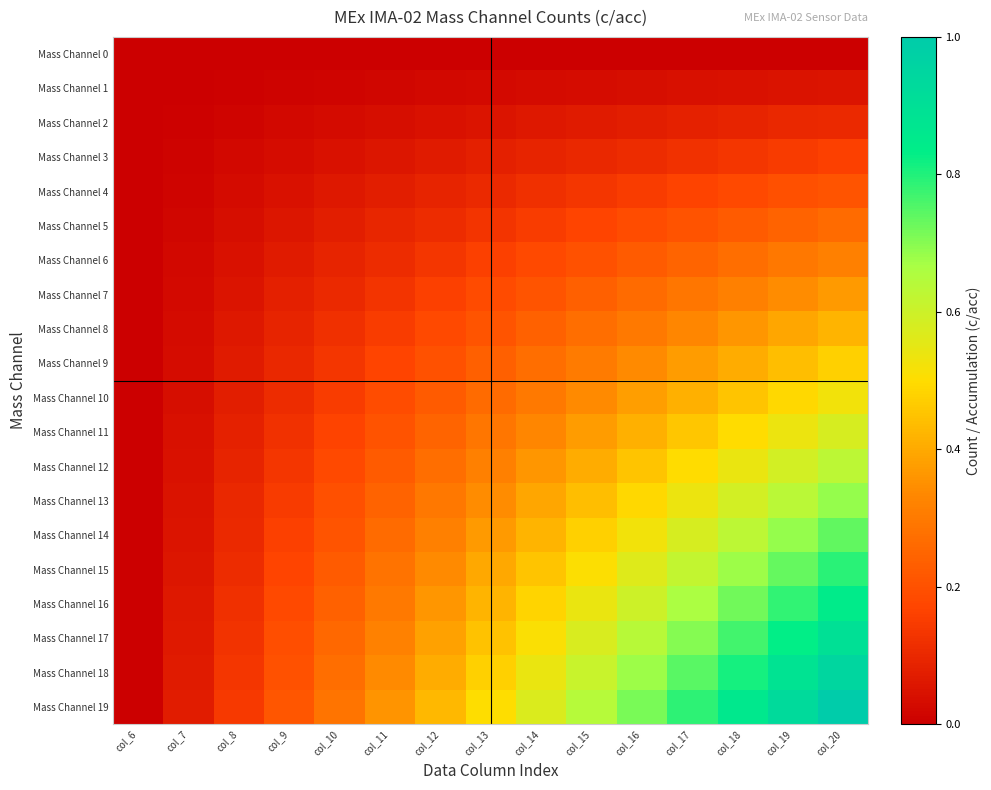

Between col_9 and col_13, which series saw the biggest shift?

Mass Channel 19